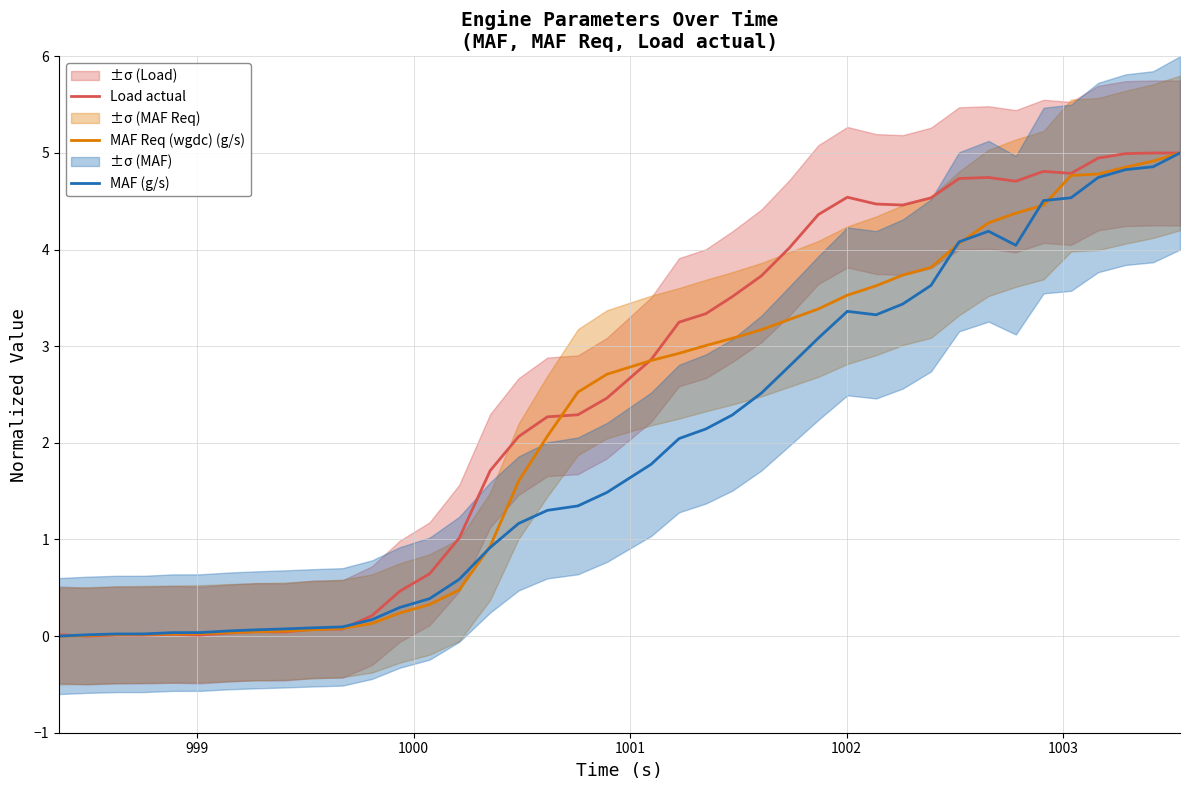

What is the highest value of the MAF Req (wgdc) (g/s) series?

5.0